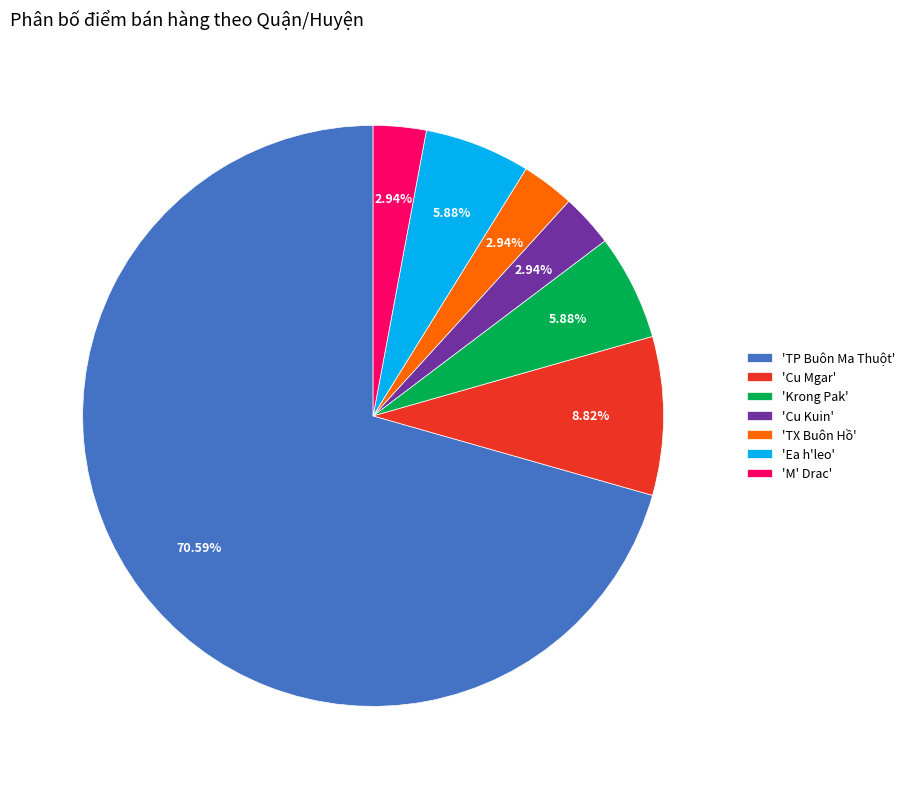

What is the ratio of the value at 'TP Buôn Ma Thuột' to the value at 'Ea h'leo'?

12.0